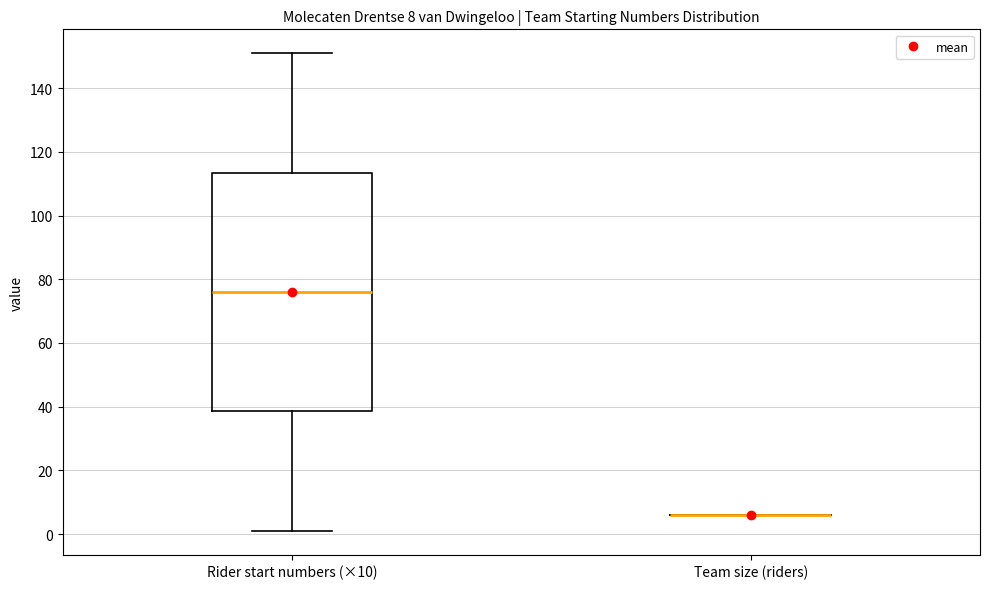

Comparing the boxes themselves (not the whiskers), which one is the tallest?

Rider start numbers (×10)